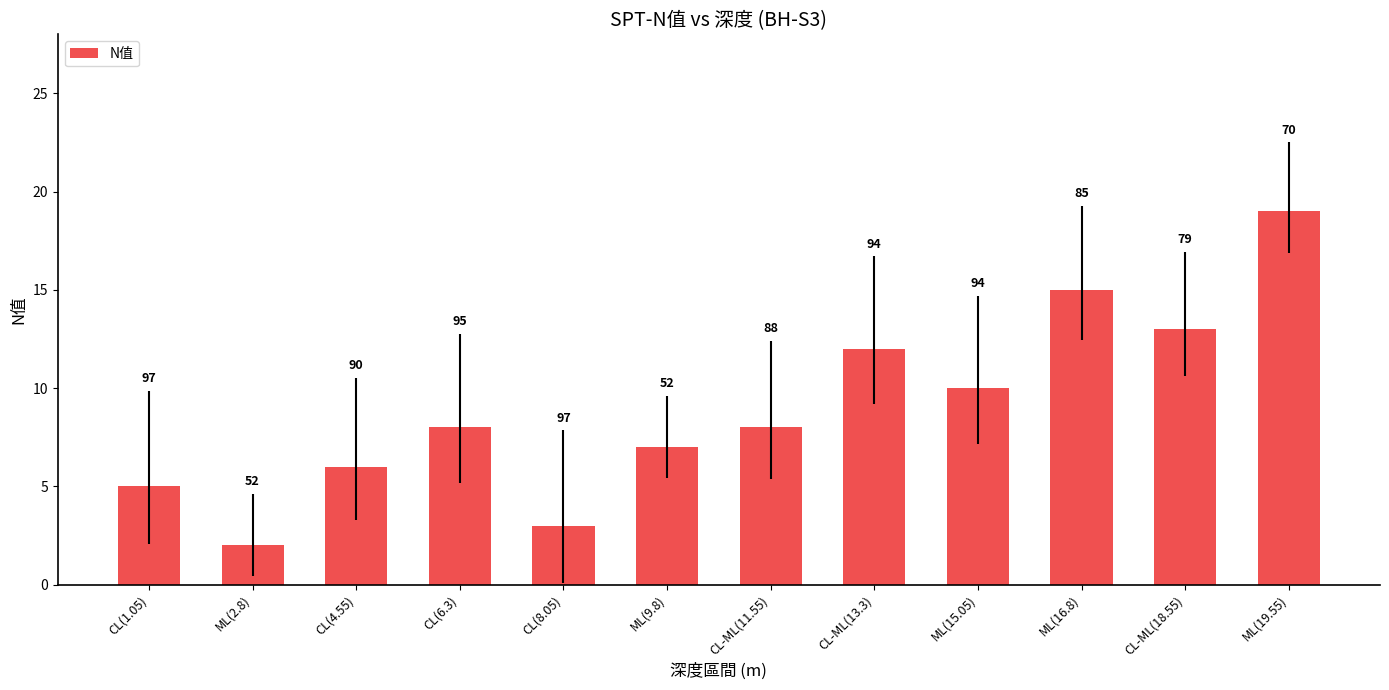

What is the value of the 9th bar from the left?

10